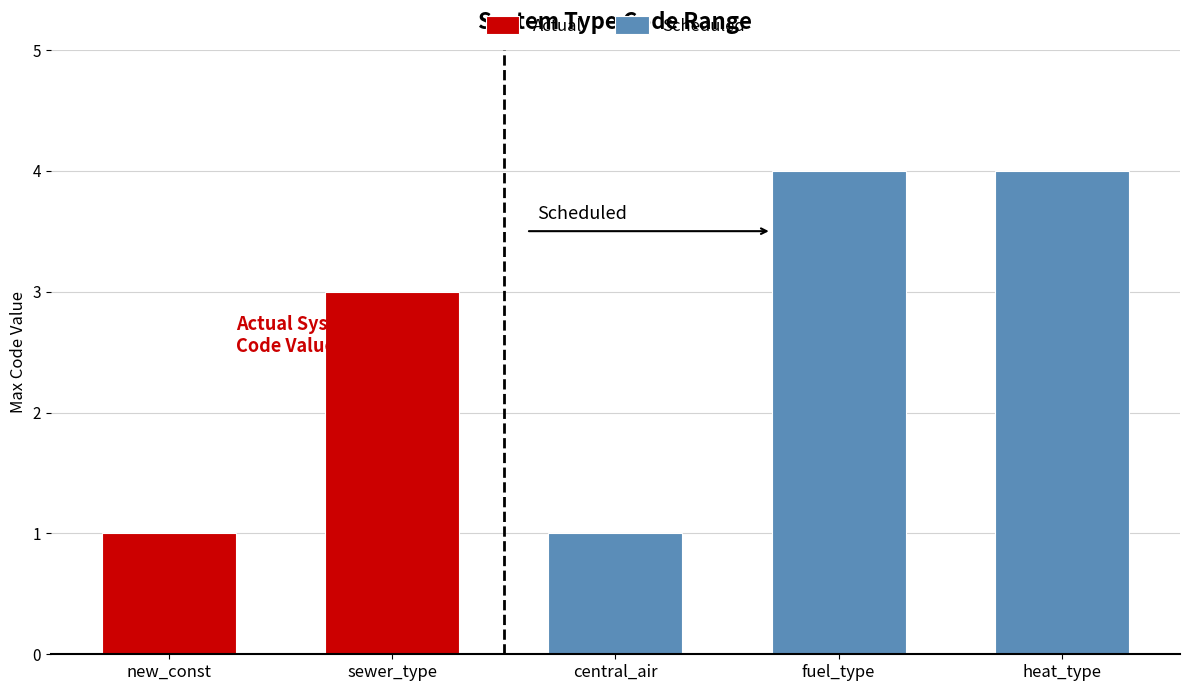

How many bars are there in total?

5